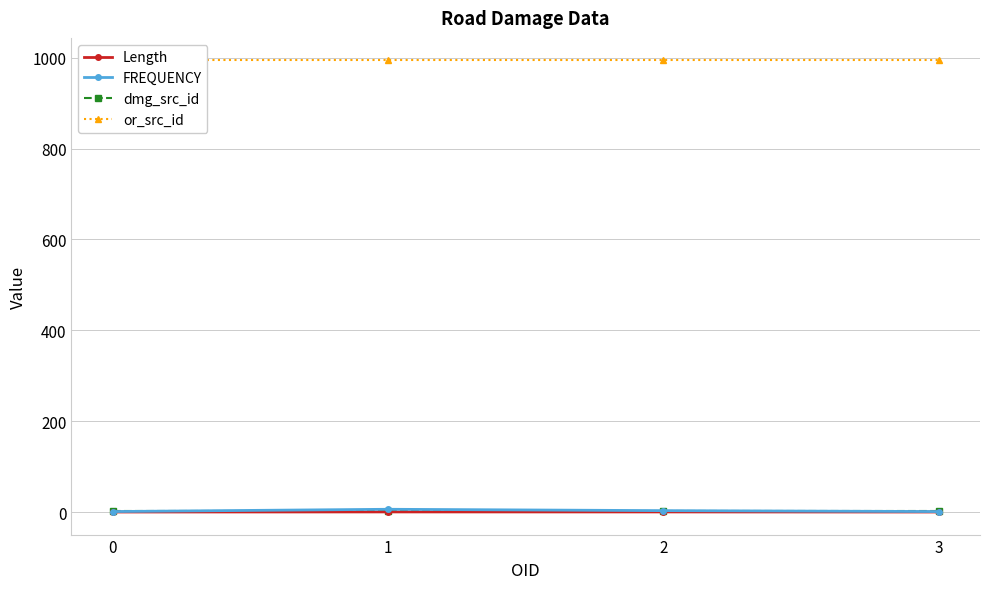

What are all the series names shown in the legend?

Length, FREQUENCY, dmg_src_id, or_src_id